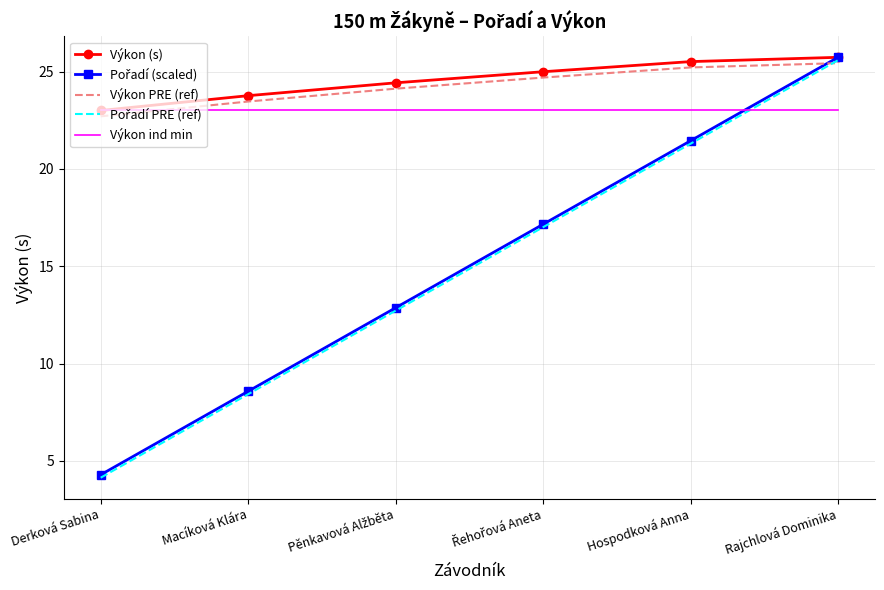

The value of Výkon (s) at Derková Sabina is 23.0. True or false?

True